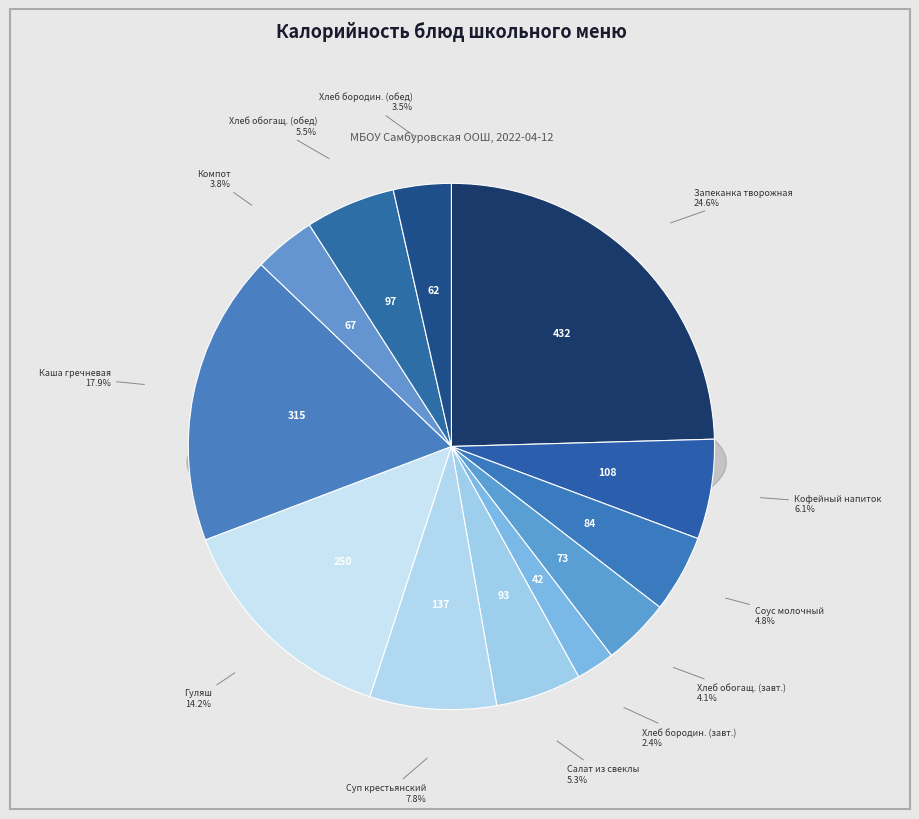

What is the change in value from Запеканка творожная с морковью to Хлеб обогащенный (обед)?

-334.8